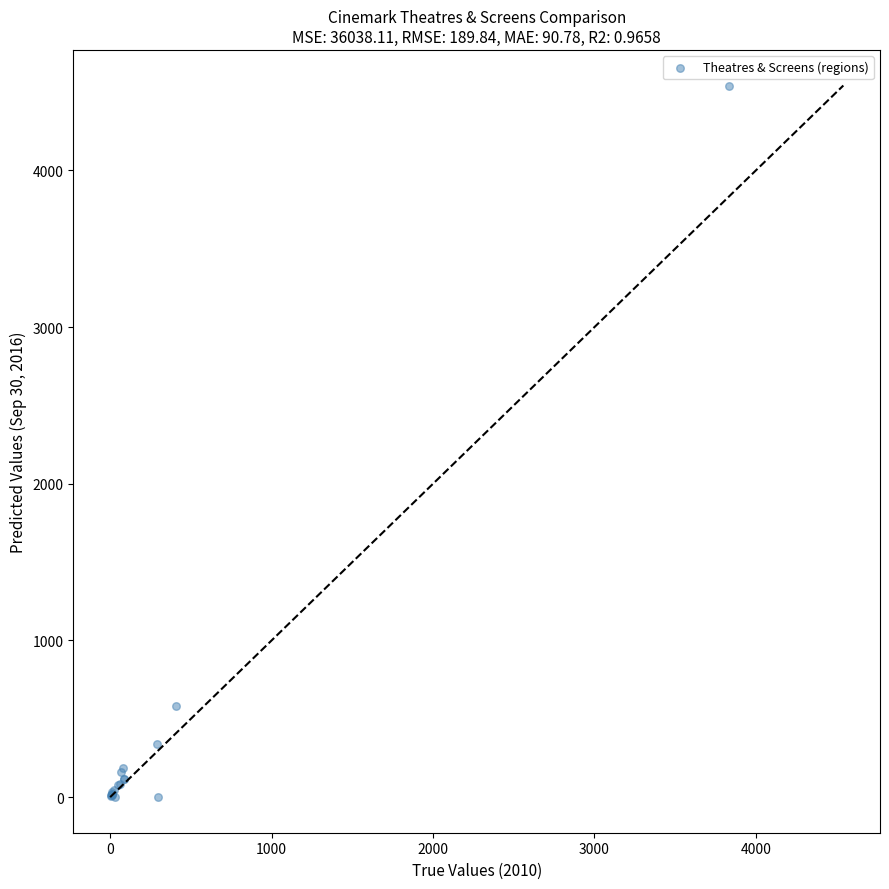

What Y value in the scatter plot is closest to 2271?

583